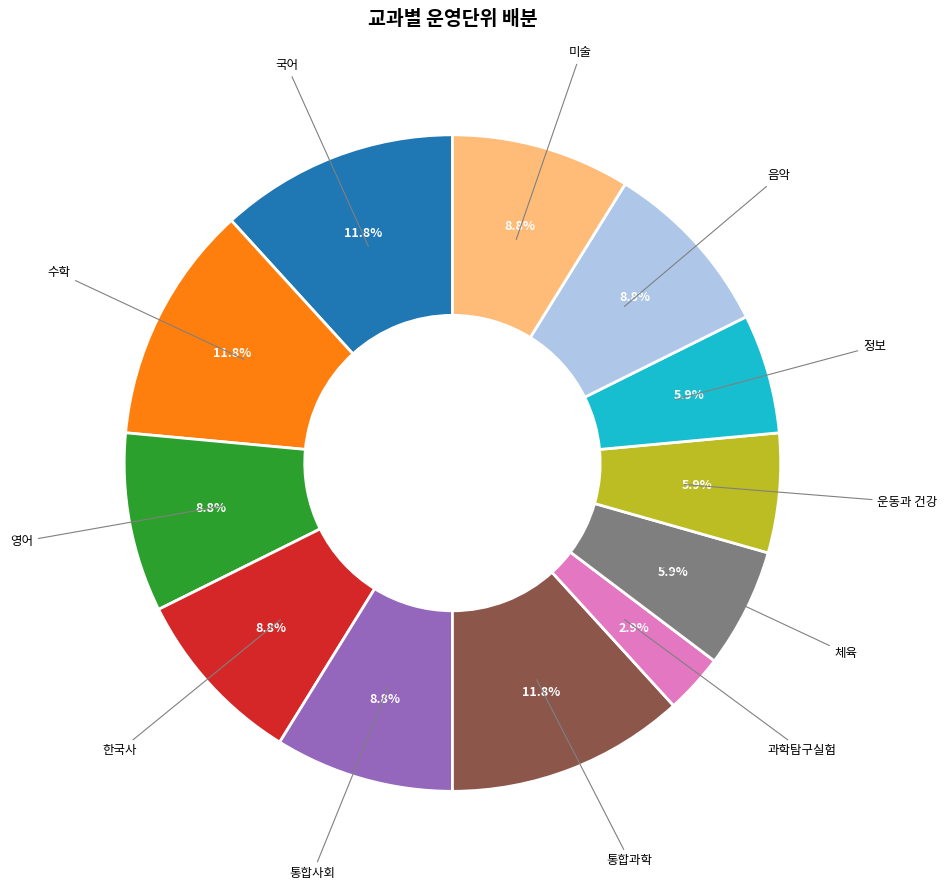

Is there any slice that represents more than half of the pie?

No